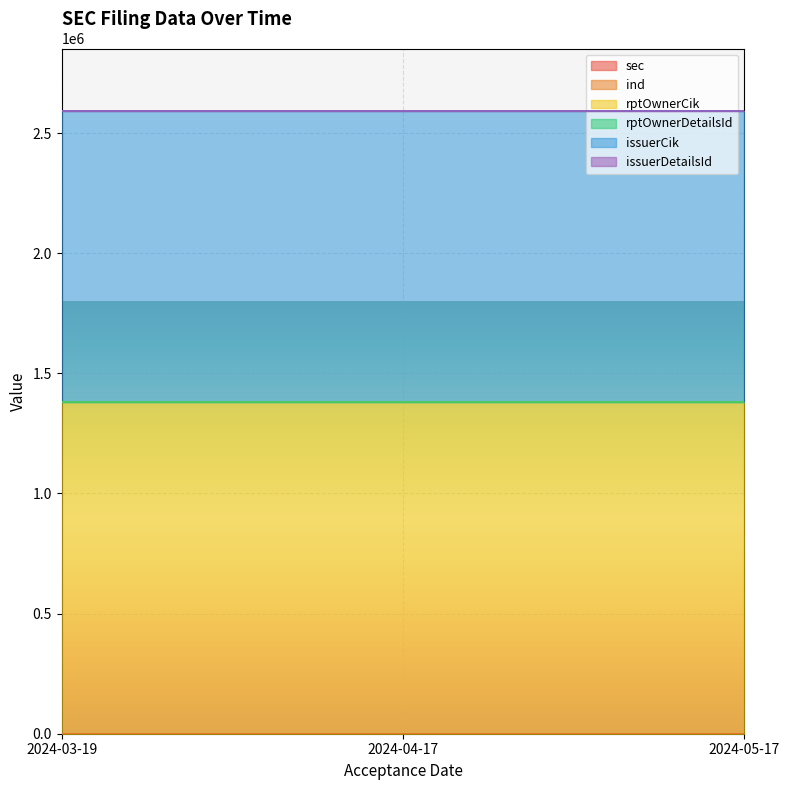

What is the minimum value for issuerCik?

1212545